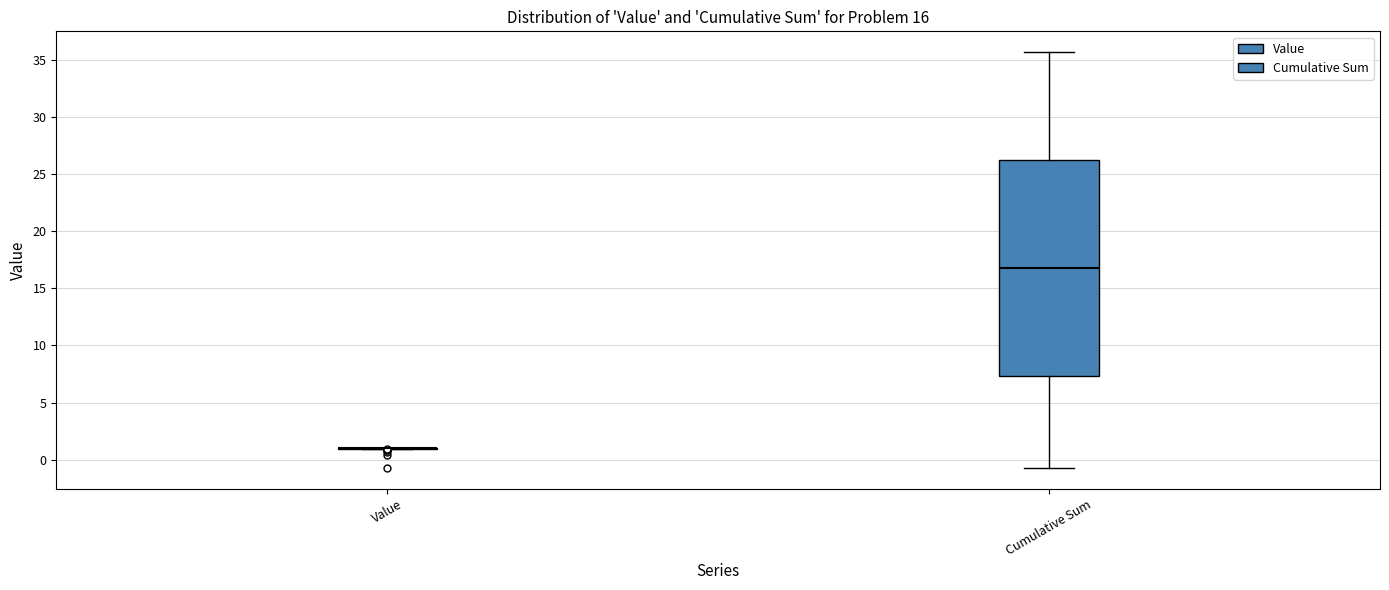

Comparing the boxes themselves (not the whiskers), which one is the tallest?

Cumulative Sum